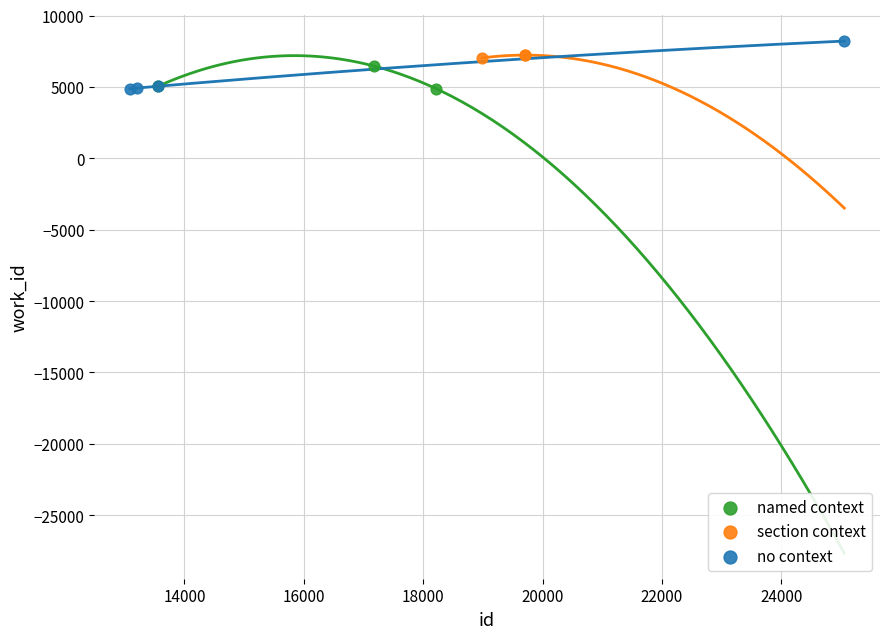

Which series has the widest spread of Y values?

no context